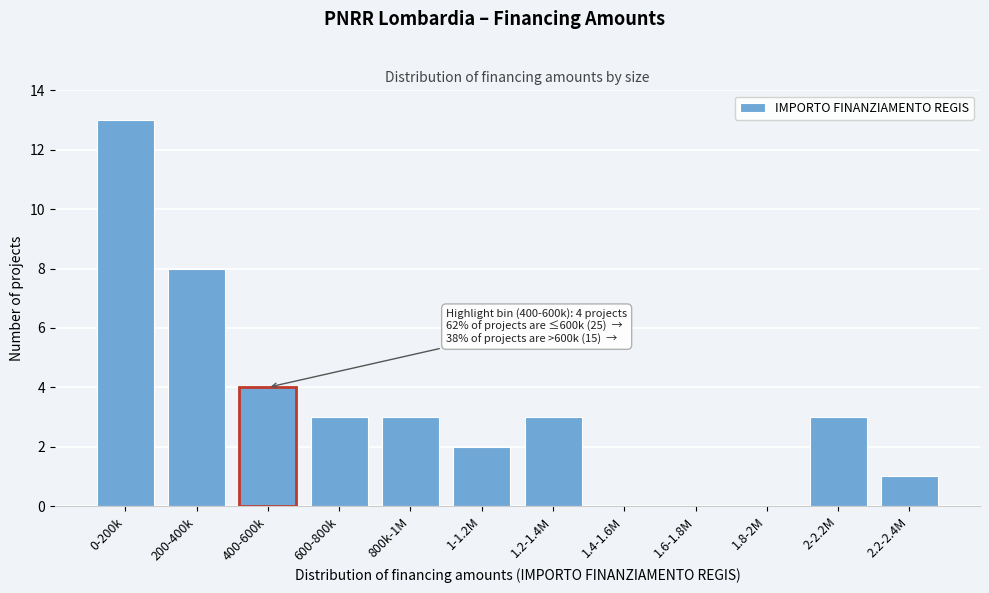

Reading right to left, extract all data points from this chart.

2.2-2.4M=1	2-2.2M=3	1.8-2M=0	1.6-1.8M=0	1.4-1.6M=0	1.2-1.4M=3	1-1.2M=2	800k-1M=3	600-800k=3	400-600k=4	200-400k=8	0-200k=13